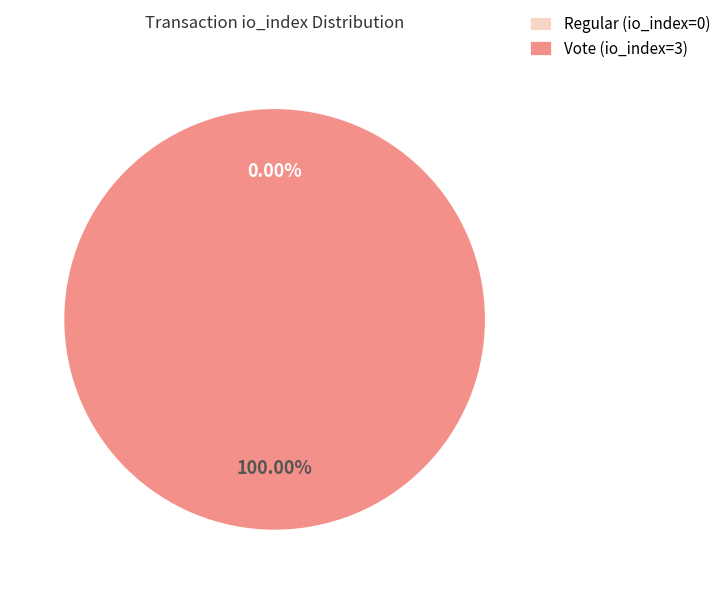

Rank the categories by value from lowest to highest.

Regular (io_index=0), Vote (io_index=3)